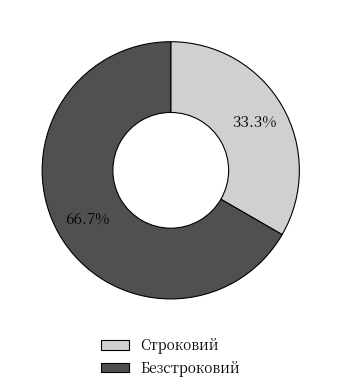

Which slice is the smallest?

Строковий